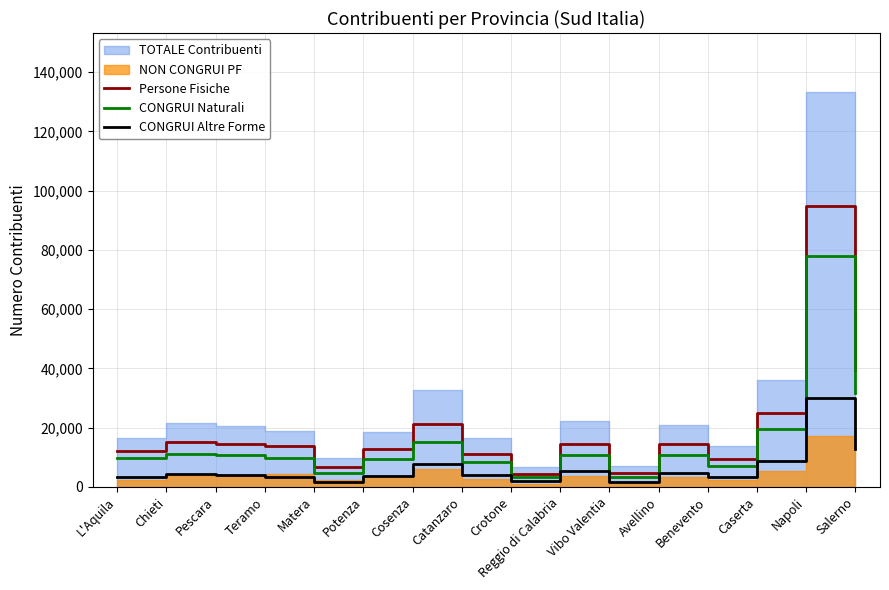

At which category is the sum across all series the highest?

Napoli